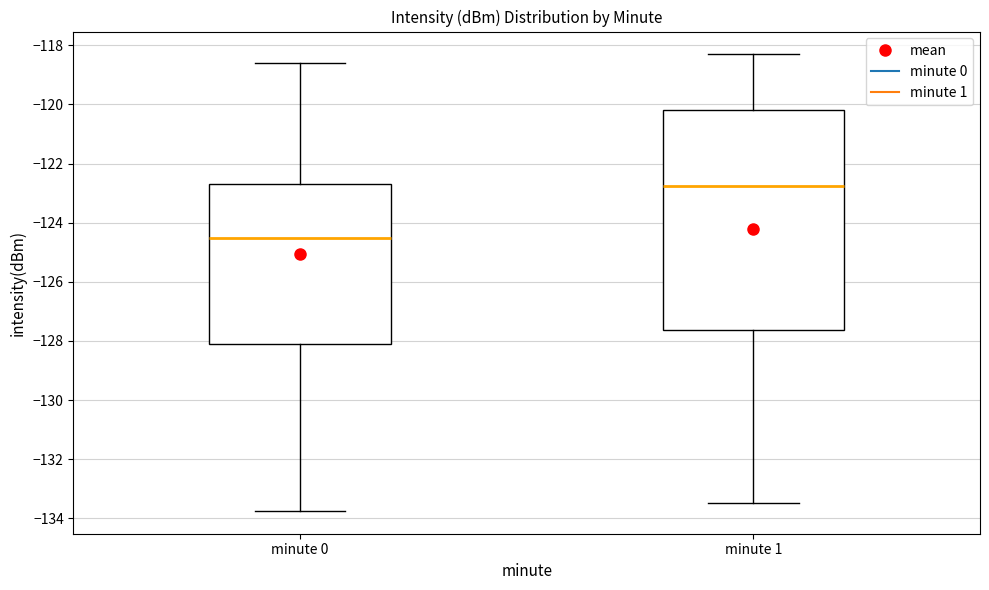

Where does the upper whisker of the box for minute 0 end on the y-axis? The values are not printed on the chart, so give them approximately, as read against the axis.

-118.6